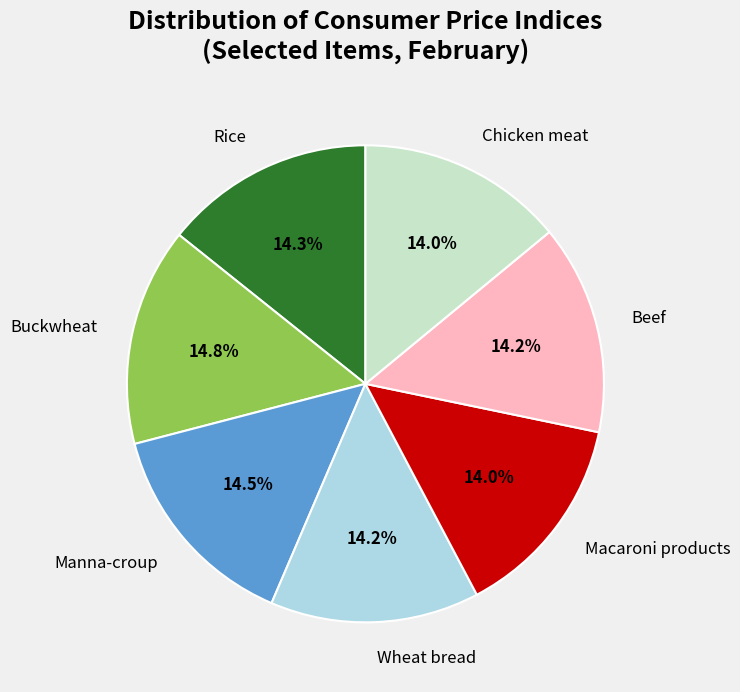

Combined, do Manna-croup and Macaroni products account for over 50%?

No